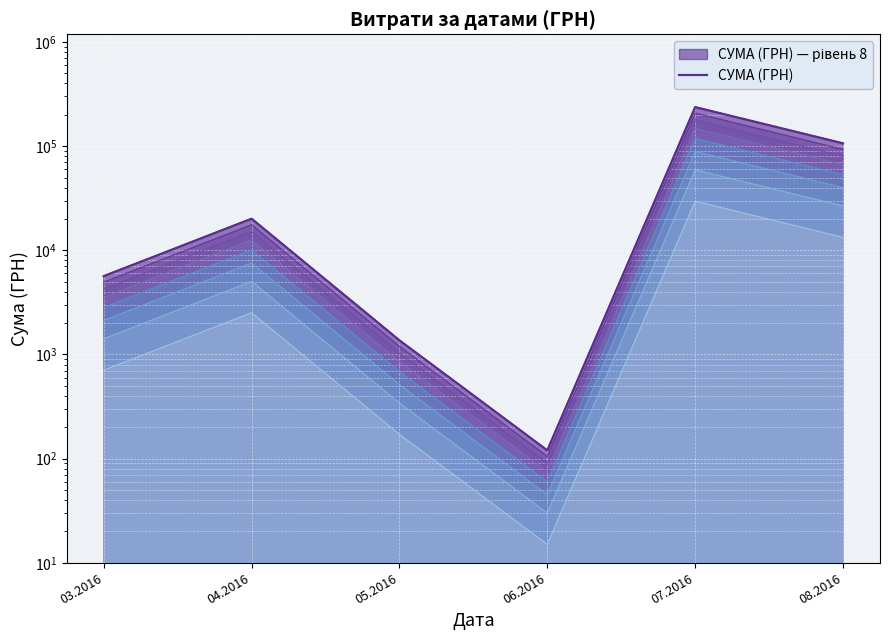

What is the ratio of the value at 08.2016 to the value at 05.2016?

77.8